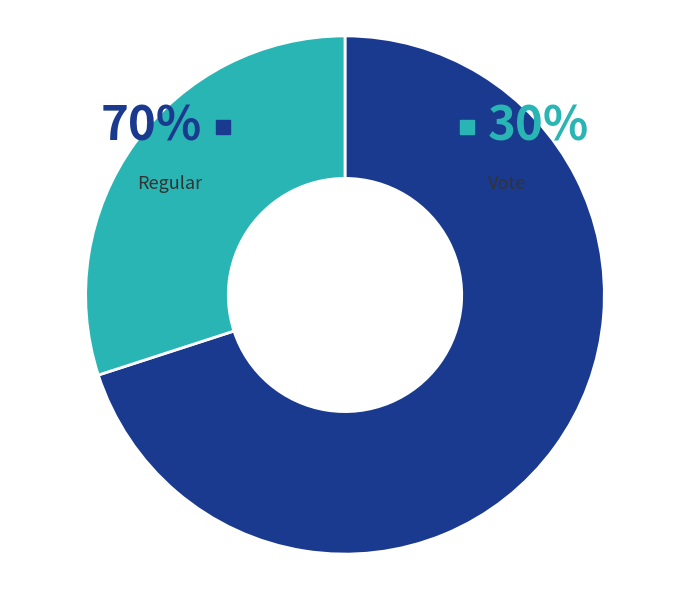

Is there a majority slice in this chart?

Yes